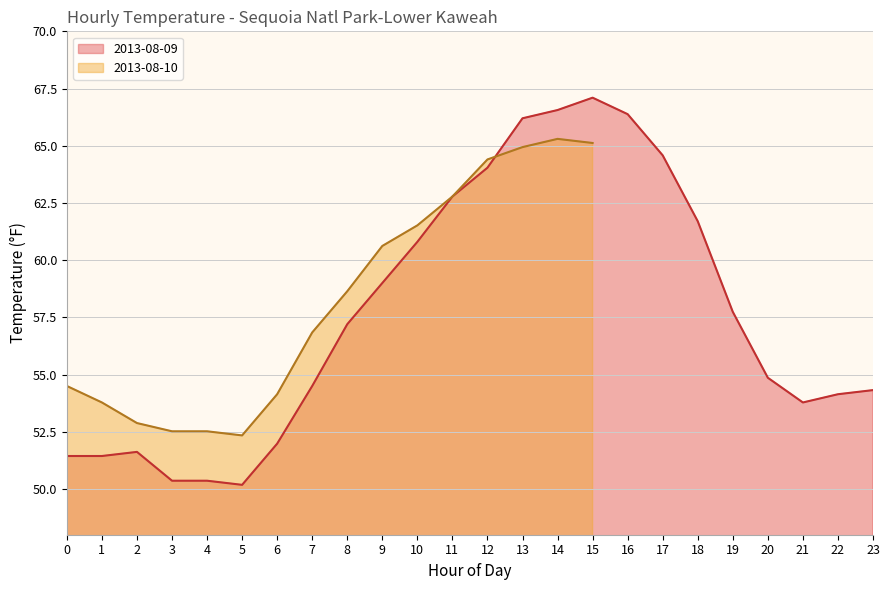

What is the average value?

57.6